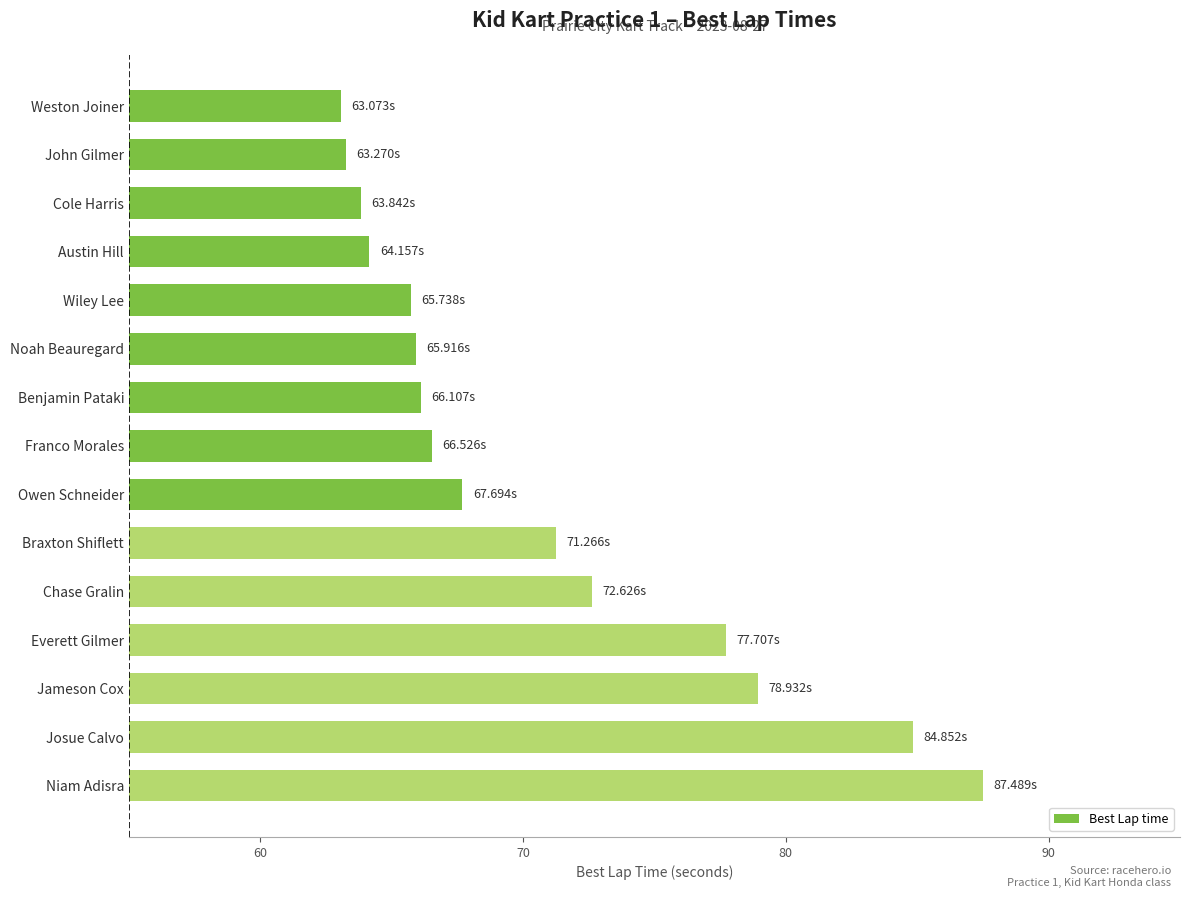

Which label corresponds to the largest value in the chart?

Niam Adisra